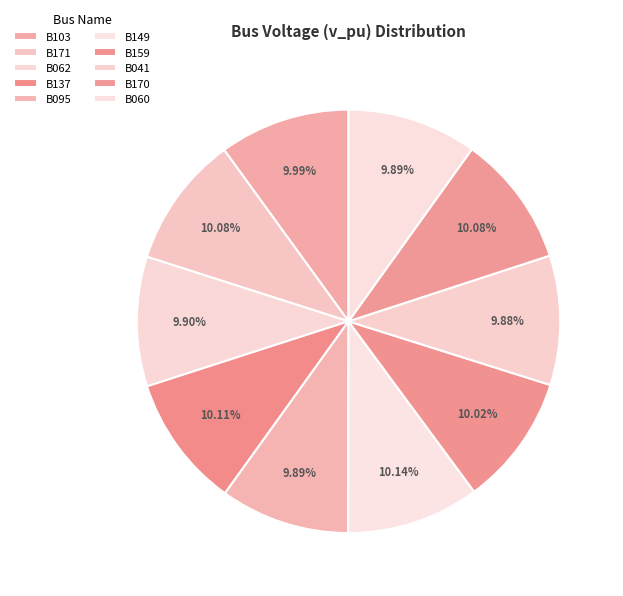

Does B149 represent more than half of the total?

No